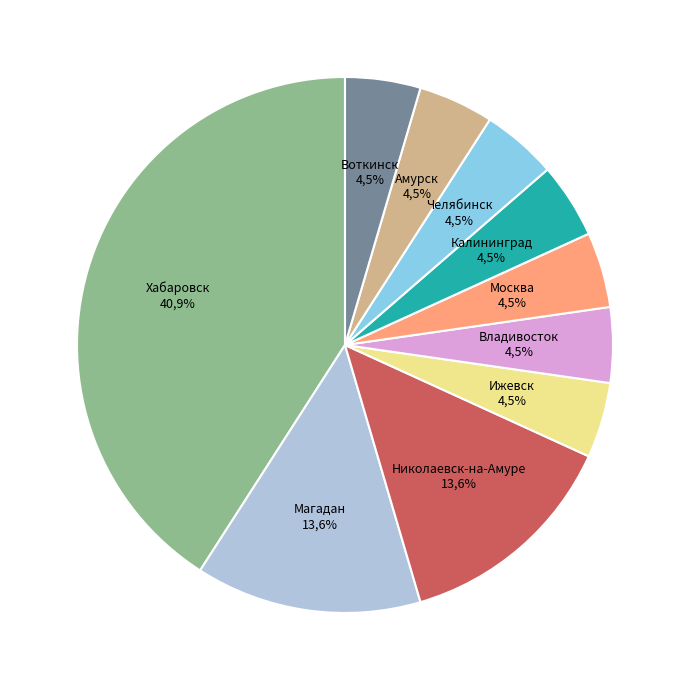

Which has a higher value, Николаевск-на-Амуре or Владивосток?

Николаевск-на-Амуре